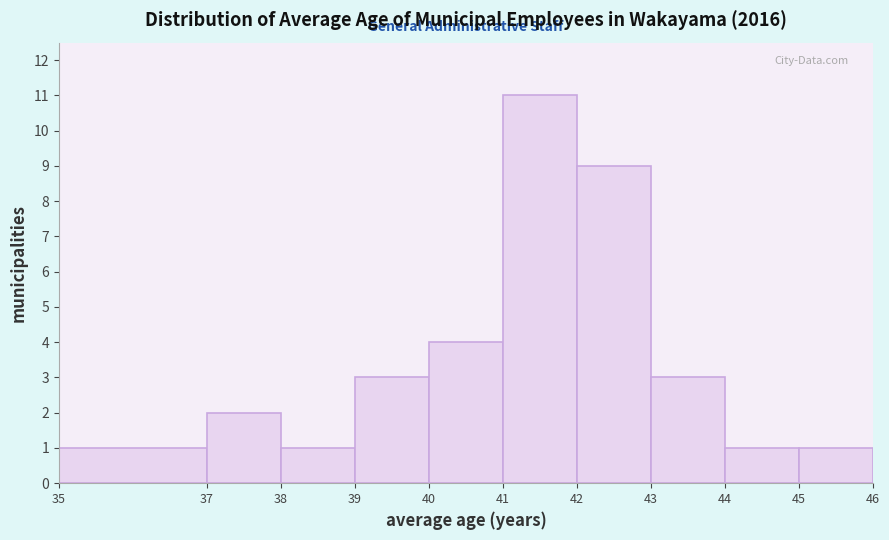

Which range on the x-axis has the tallest bar?

41 to 42